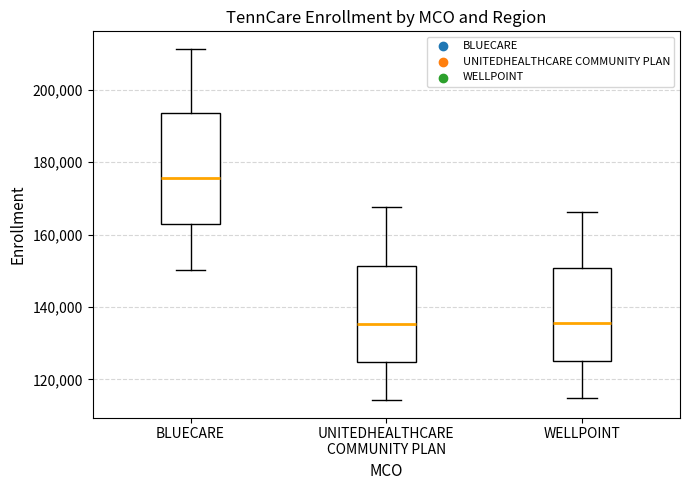

Reading left to right, read every box against the y-axis: the position of its median line, the range the box covers, and the ends of its whiskers. The values are not printed on the chart, so give them approximately, as read against the axis.

BLUECARE: median 176000, box 162000 to 194000, whiskers 150000 to 212000
UNITEDHEALTHCARE COMMUNITY PLAN: median 136000, box 124000 to 152000, whiskers 114000 to 168000
WELLPOINT: median 136000, box 126000 to 150000, whiskers 114000 to 166000